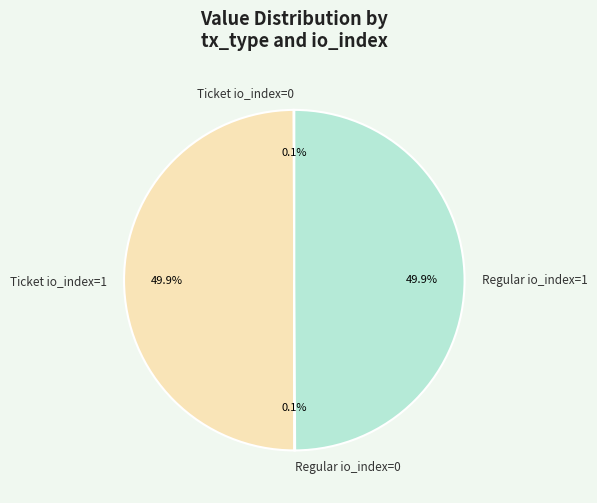

What portion of the pie excludes Ticket io_index=1?

50.1%